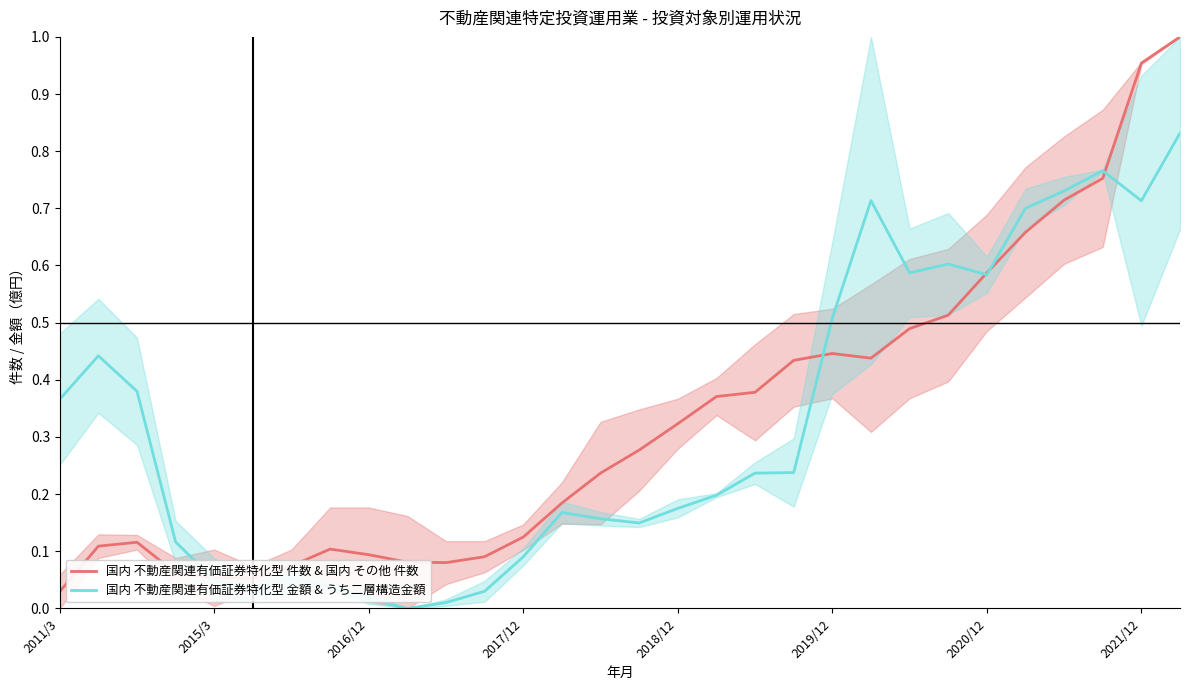

Rank the series at 27 from lowest to highest value.

国内 不動産関連有価証券特化型 件数 & 国内 その他 件数, 国内 不動産関連有価証券特化型 金額 & うち二層構造金額